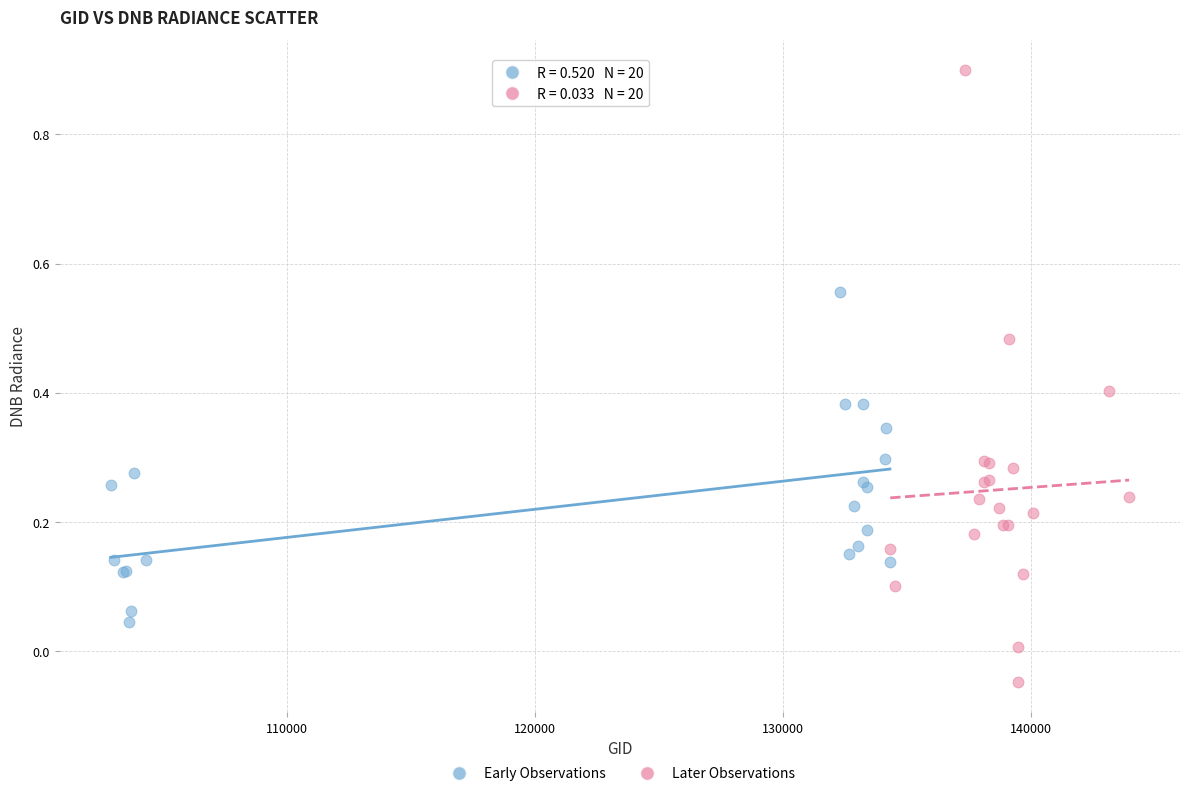

Which series contains the lowest Y value?

Later Observations